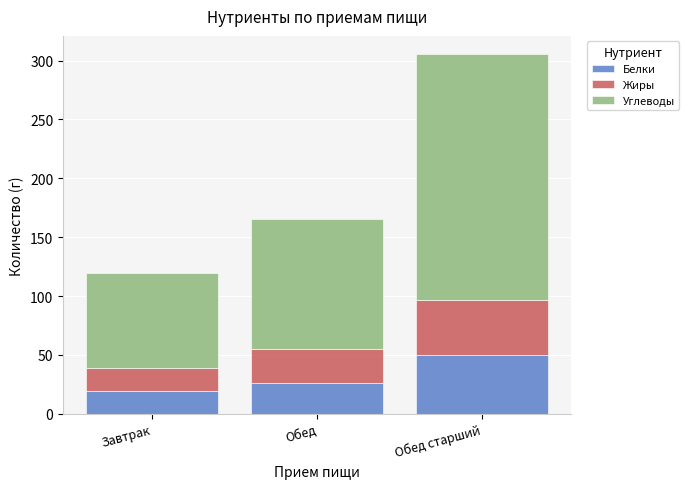

Is it true that Белки equals 26.4 at Обед?

True